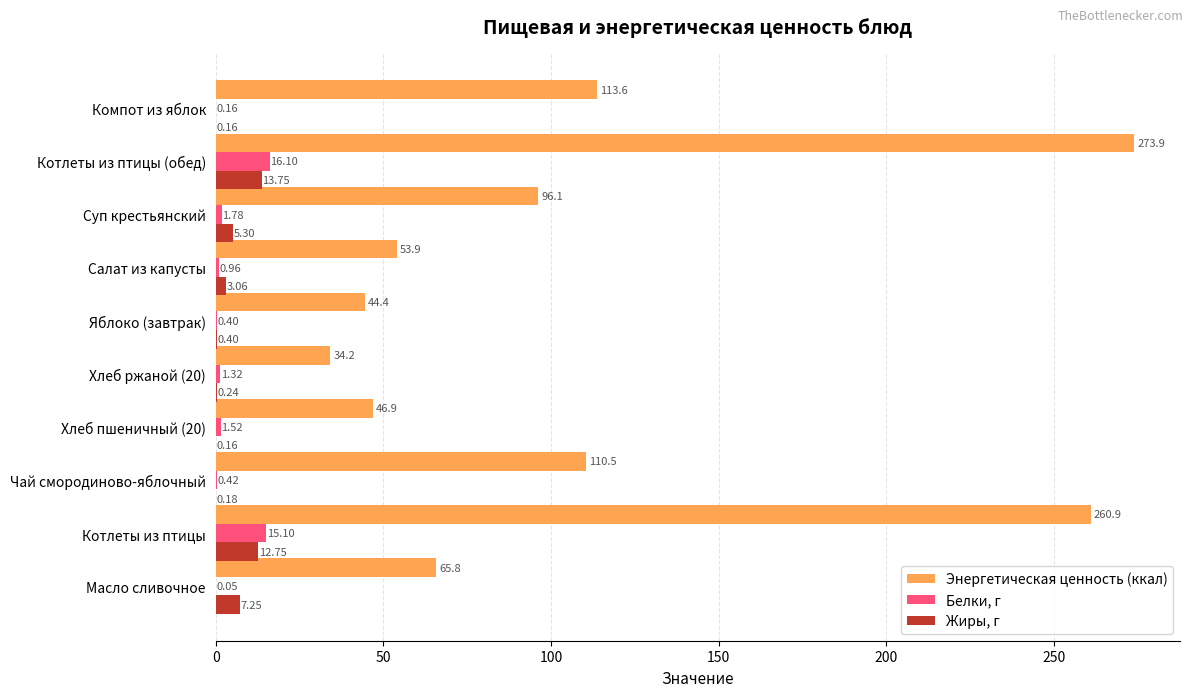

Which series changed the most between Масло сливочное and Салат из капусты?

Энергетическая ценность (ккал)